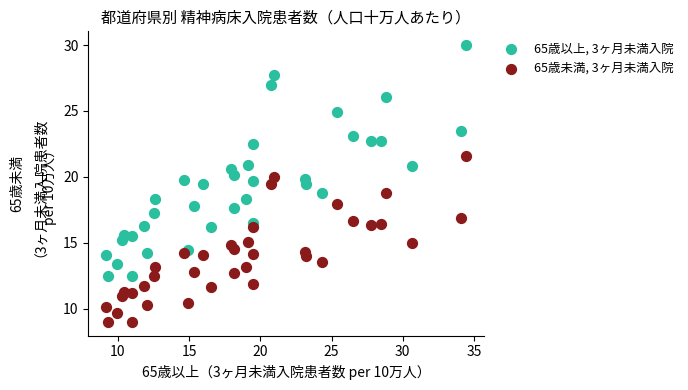

What is the X range (max minus min) for the scatter plot?

25.2